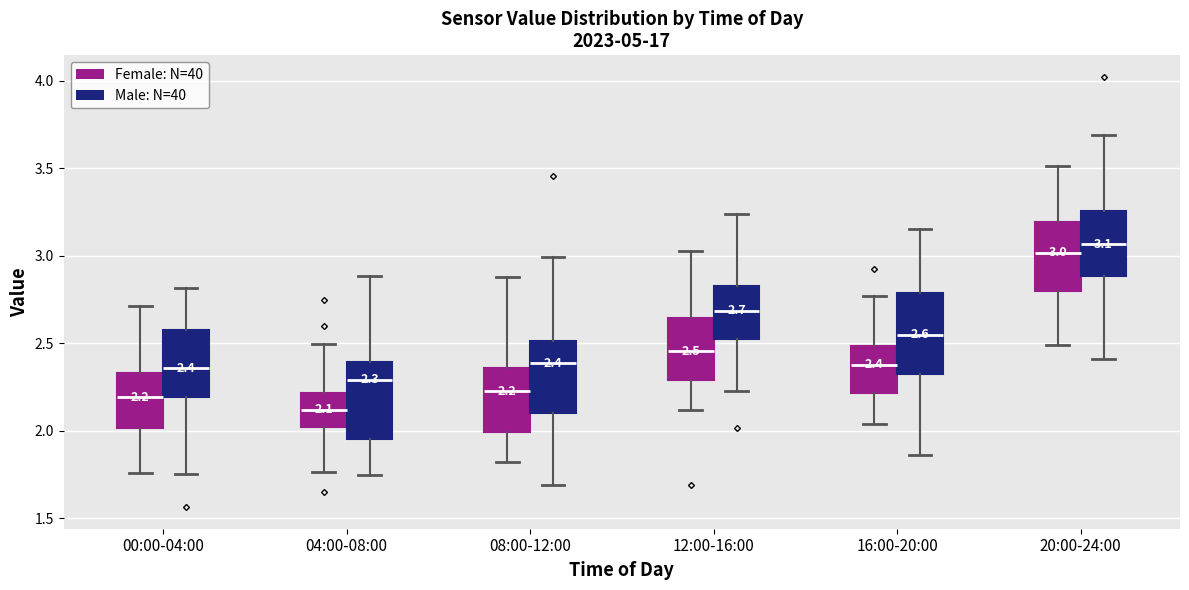

Which box has the lowest median line?

04:00-08:00 (Female: N=40)